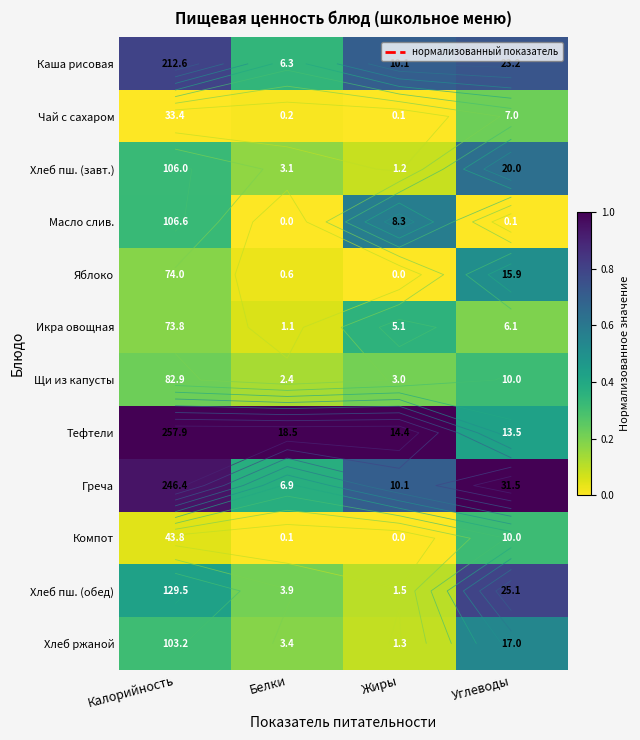

At which label is Греча closest to 0?

Белки